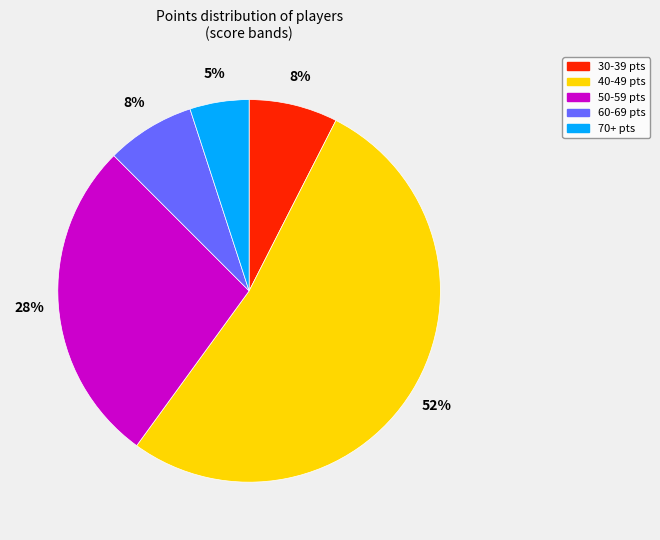

What is the largest slice in the pie chart?

40-49 pts